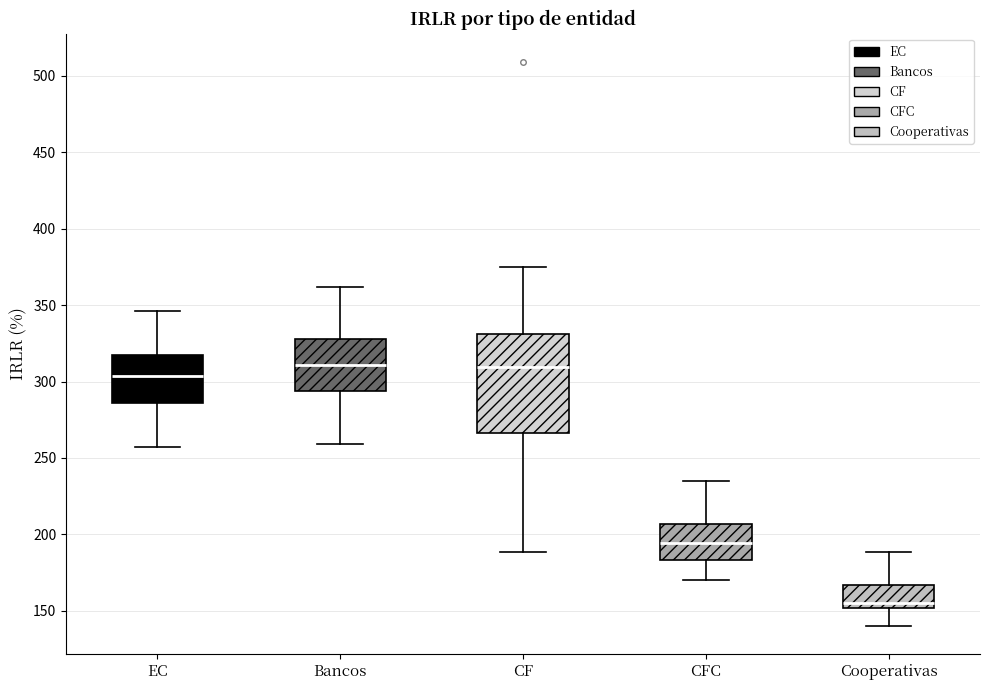

Reading left to right, read every box against the y-axis: the position of its median line, the range the box covers, and the ends of its whiskers. The values are not printed on the chart, so give them approximately, as read against the axis.

EC: median 305, box 285 to 320, whiskers 255 to 345
Bancos: median 310, box 295 to 330, whiskers 260 to 360
CF: median 310, box 265 to 330, whiskers 190 to 375
CFC: median 195, box 185 to 205, whiskers 170 to 235
Cooperativas: median 155, box 150 to 165, whiskers 140 to 190